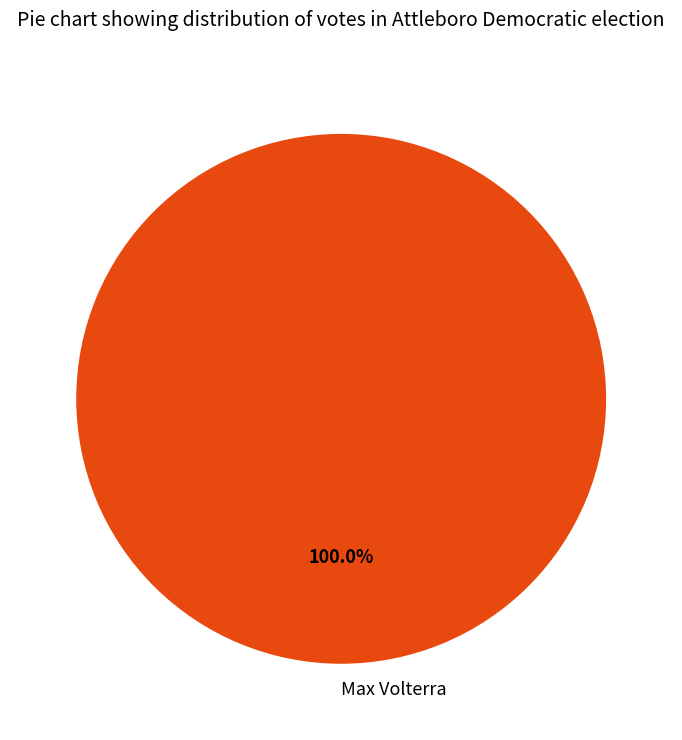

Rank the categories by value from highest to lowest.

Max Volterra